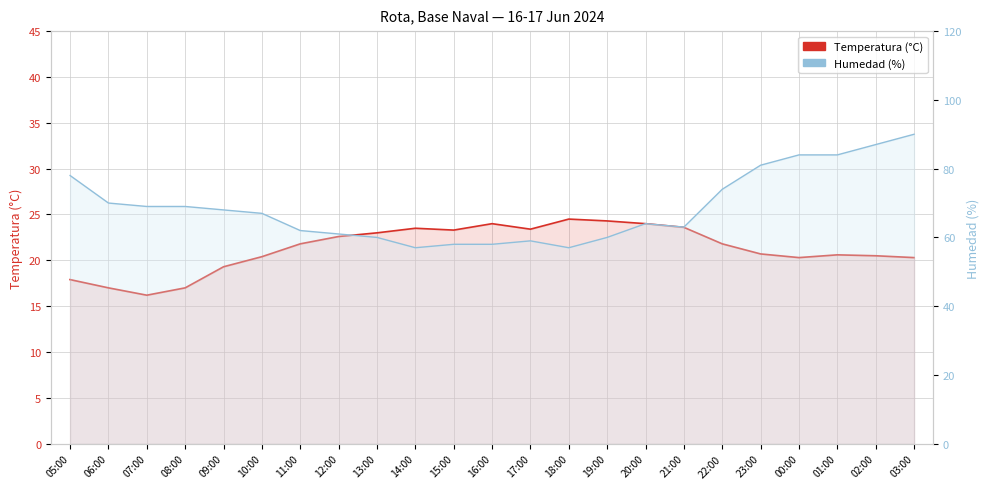

At which label does Temperatura (°C) reach its minimum?

07:00